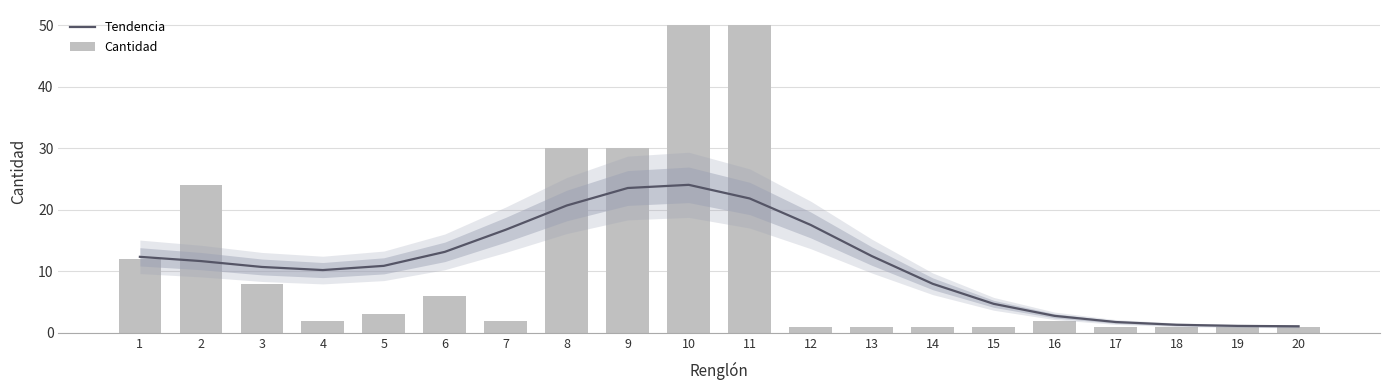

Which series has the widest spread of values?

Cantidad